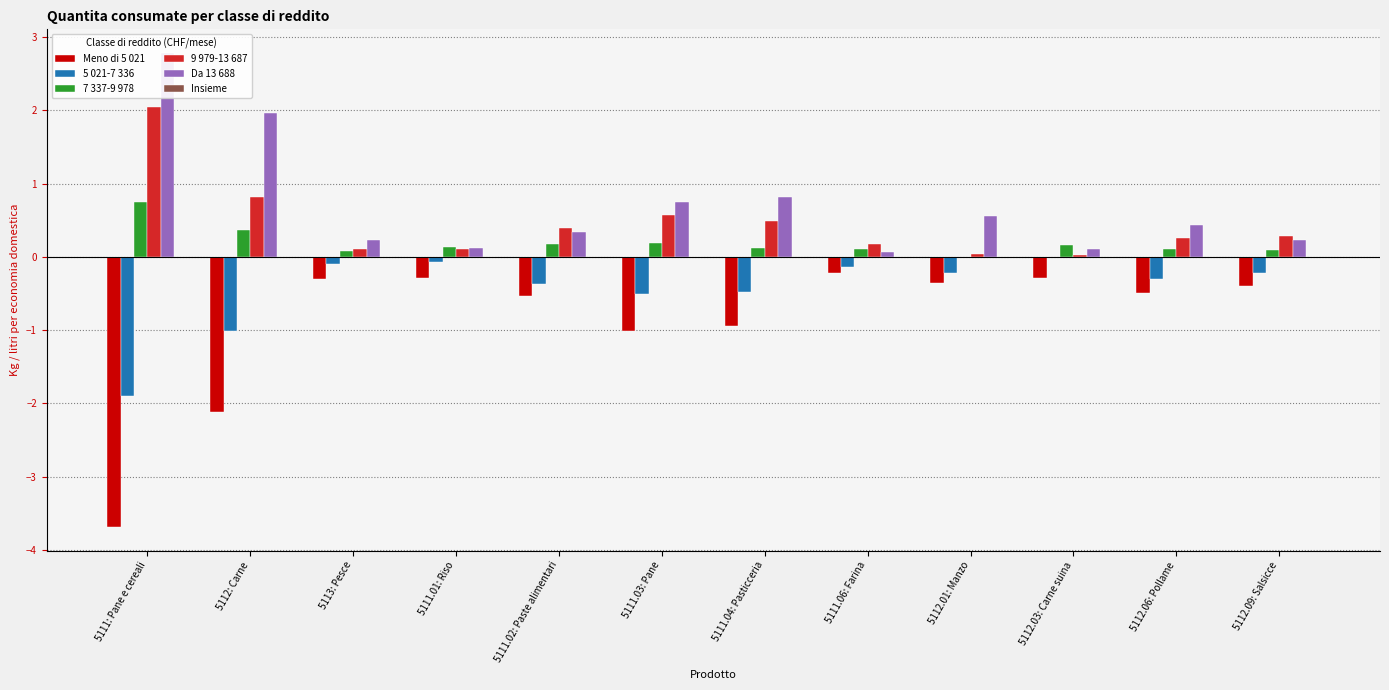

Are the bars horizontal?

No